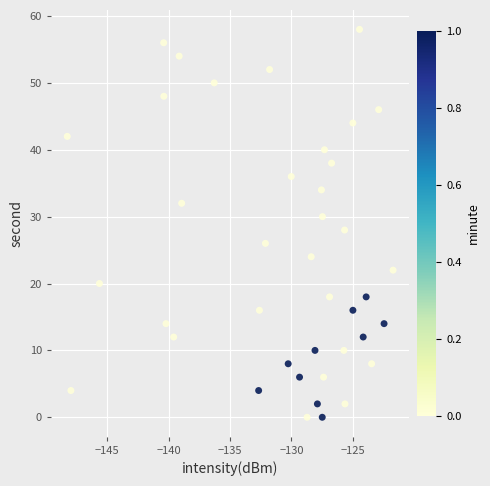

What is the range of Y values (max minus min)?

58